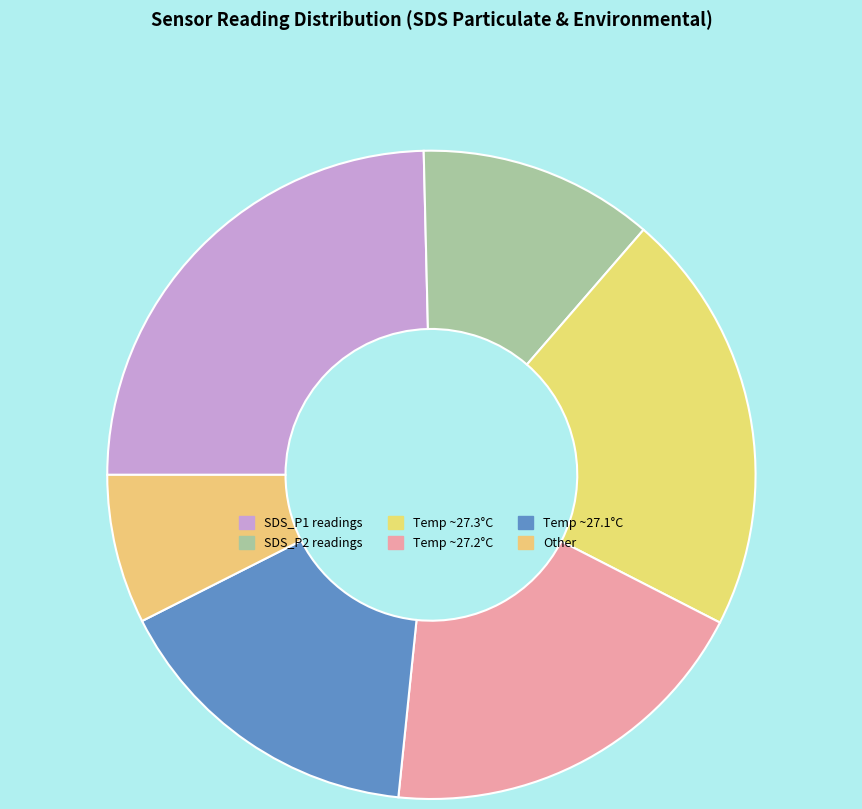

Count the number of slices in the pie.

6